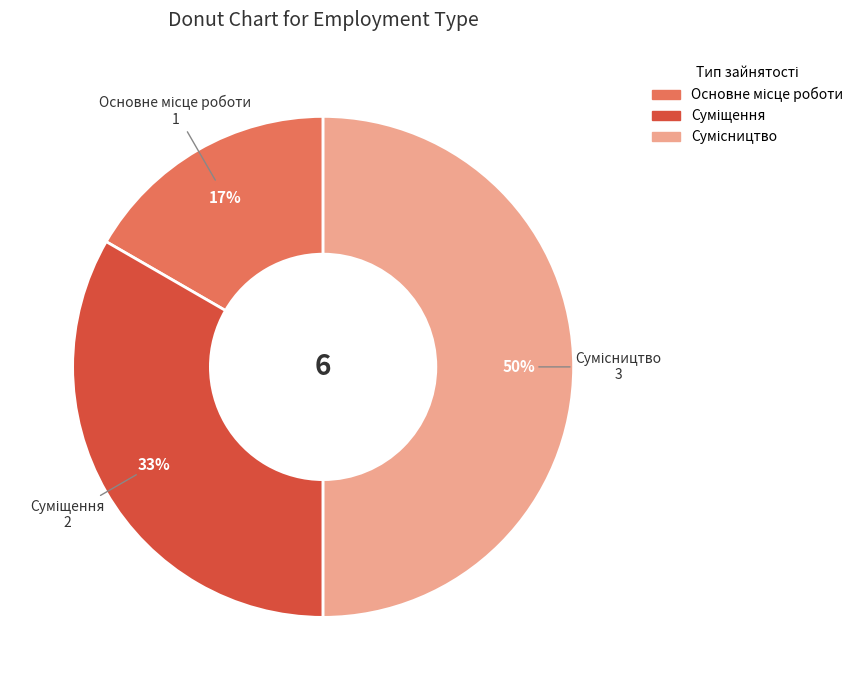

To the nearest percent, what is the average slice percentage?

33%